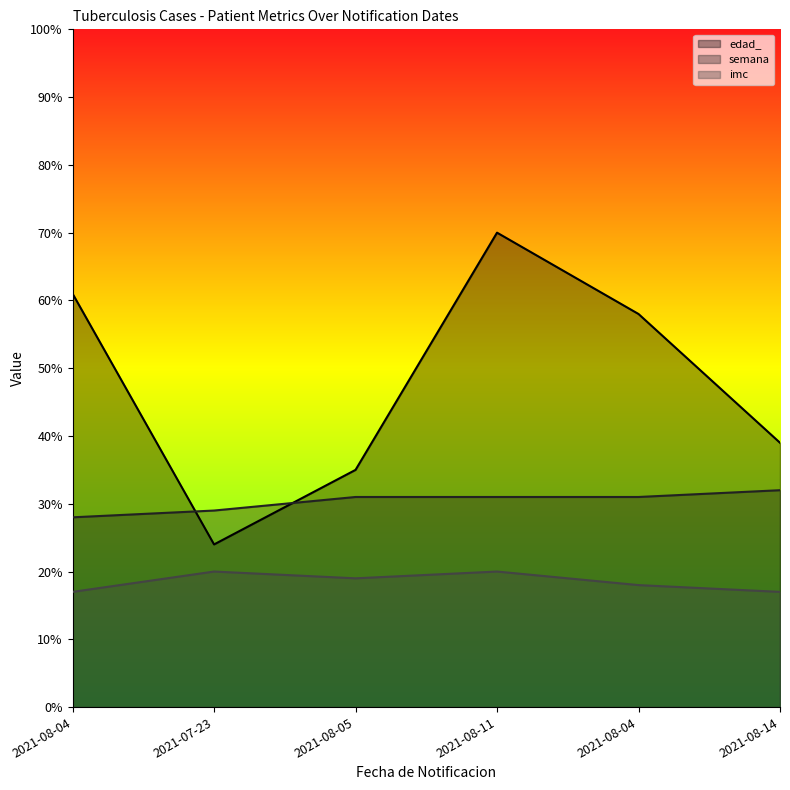

How many times do semana and edad_ cross each other?

2